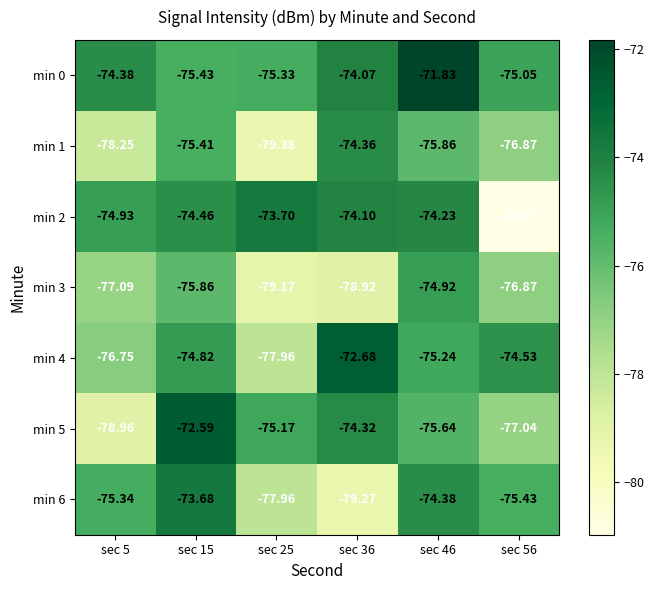

What is the difference between the highest and lowest values at sec 5?

4.6